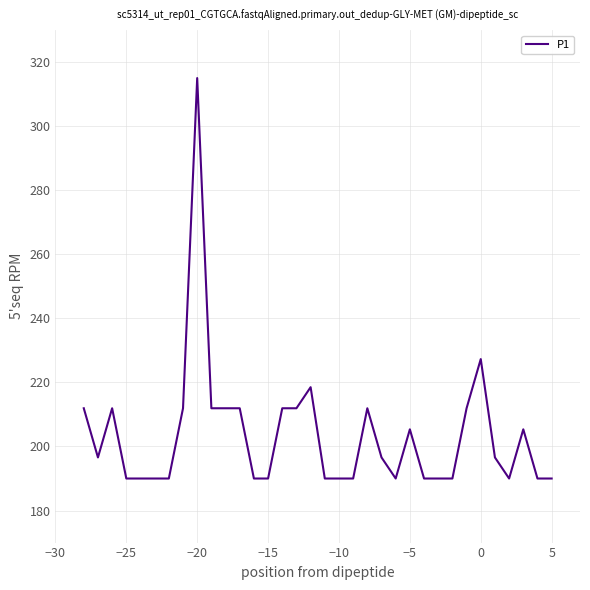

How many lines are shown in the chart?

1